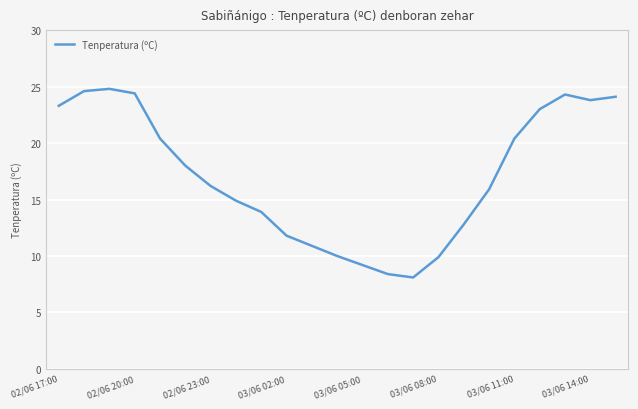

What is the greatest value displayed?

24.8